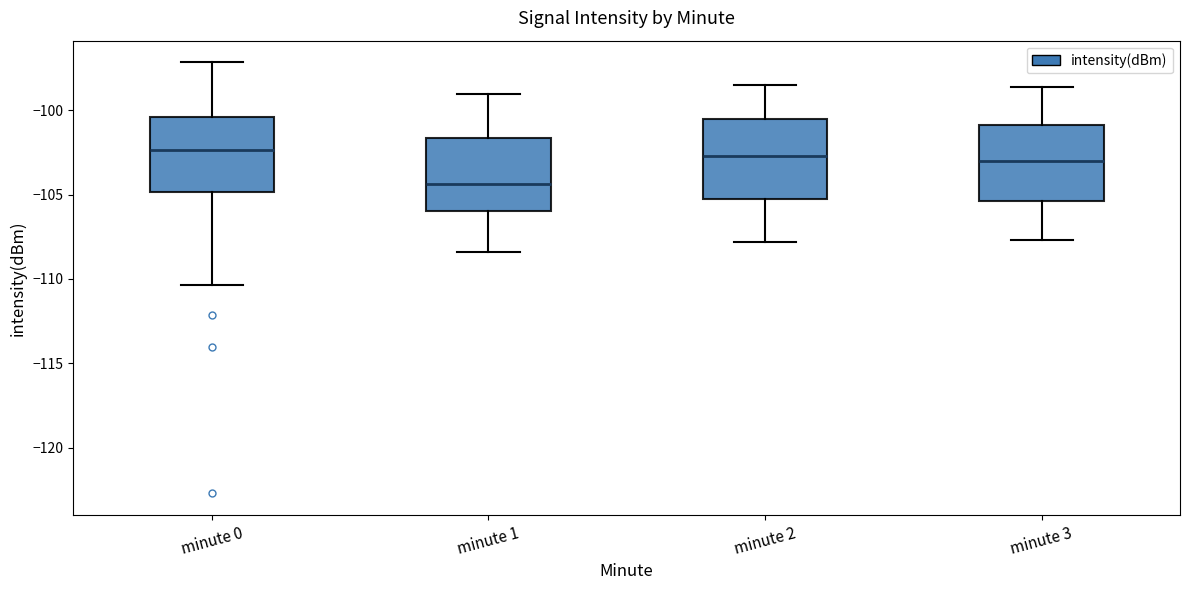

Where is the lower edge of the box for minute 3 on the y-axis? The values are not printed on the chart, so give them approximately, as read against the axis.

-105.5